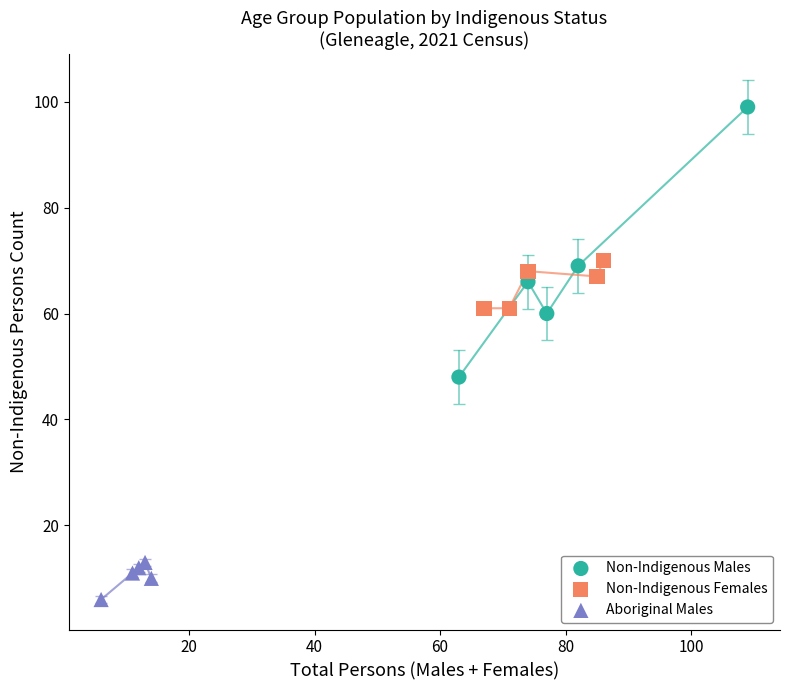

Which series has the largest Y range (max minus min)?

Non-Indigenous Males